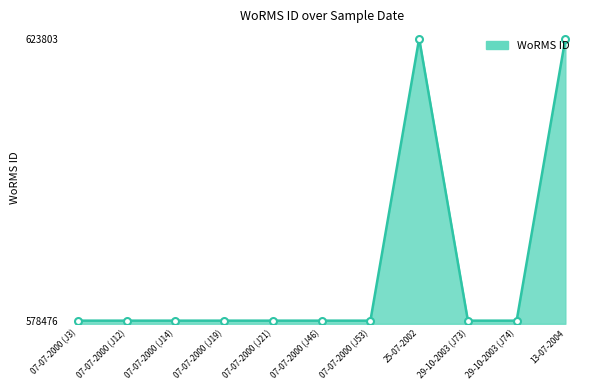

The chart shows a value of 784637 at 07-07-2000 (J46). True or false?

False